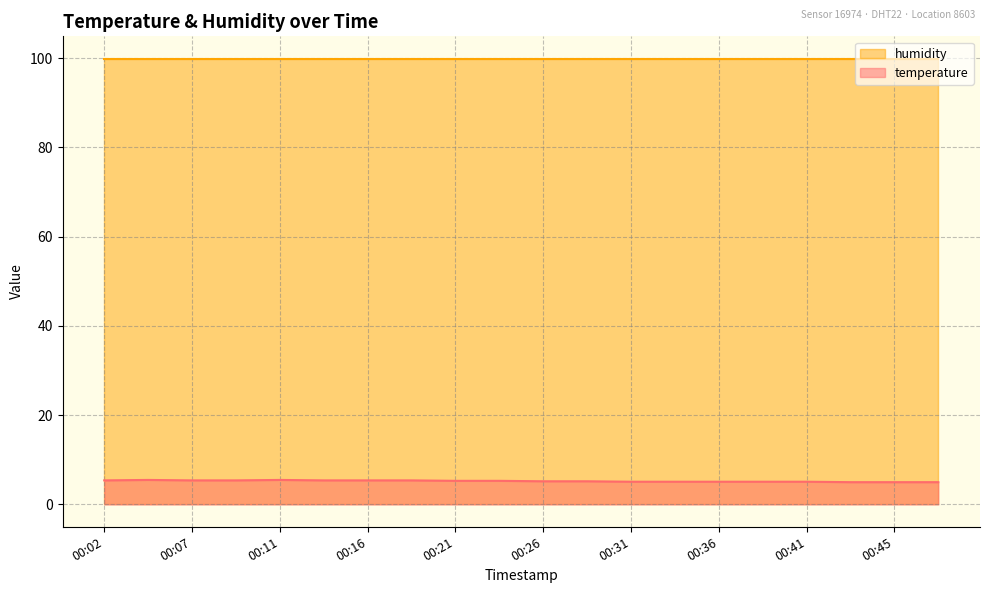

Reading left to right, extract all data points from this chart.

00:02=5.4	00:04=5.5	00:07=5.4	00:09=5.4	00:11=5.5	00:14=5.4	00:16=5.4	00:19=5.4	00:21=5.3	00:24=5.3	00:26=5.2	00:28=5.2	00:31=5.1	00:33=5.1	00:36=5.1	00:38=5.1	00:41=5.1	00:43=5.0	00:45=5.0	00:48=5.0